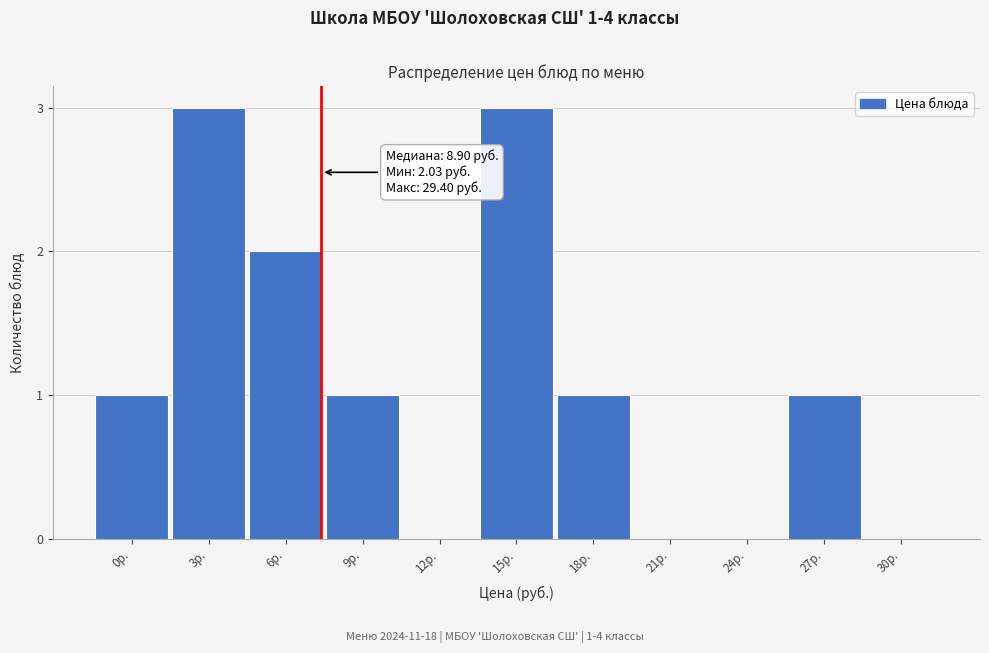

Reading left to right, transcribe all the data shown in this chart.

0р.=1	3р.=3	6р.=2	9р.=1	12р.=0	15р.=3	18р.=1	21р.=0	24р.=0	27р.=1	30р.=0